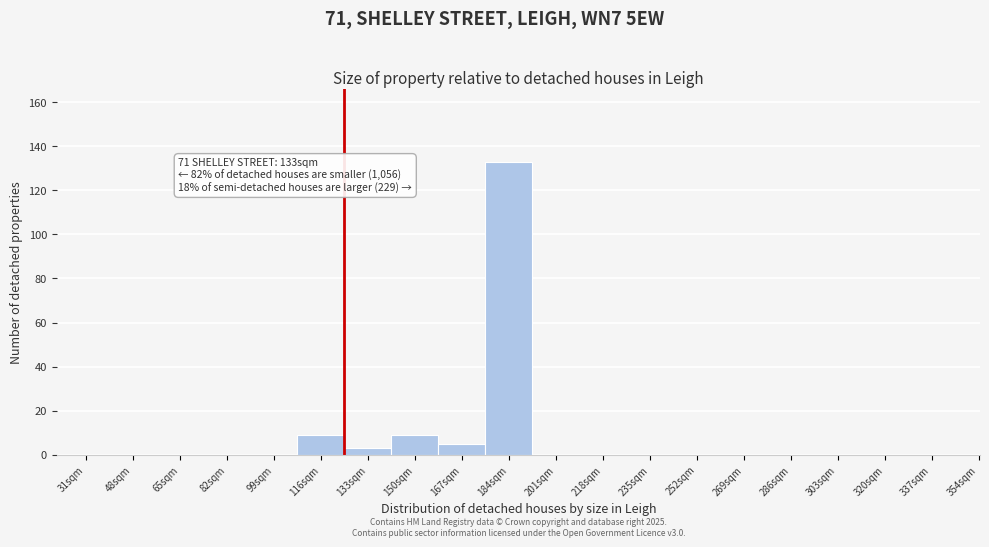

Reading left to right, what are all the values shown in this chart?

31sqm=0	48sqm=0	65sqm=0	82sqm=0	99sqm=0	116sqm=9	133sqm=3	150sqm=9	167sqm=5	184sqm=133	201sqm=0	218sqm=0	235sqm=0	252sqm=0	269sqm=0	286sqm=0	303sqm=0	320sqm=0	337sqm=0	354sqm=0